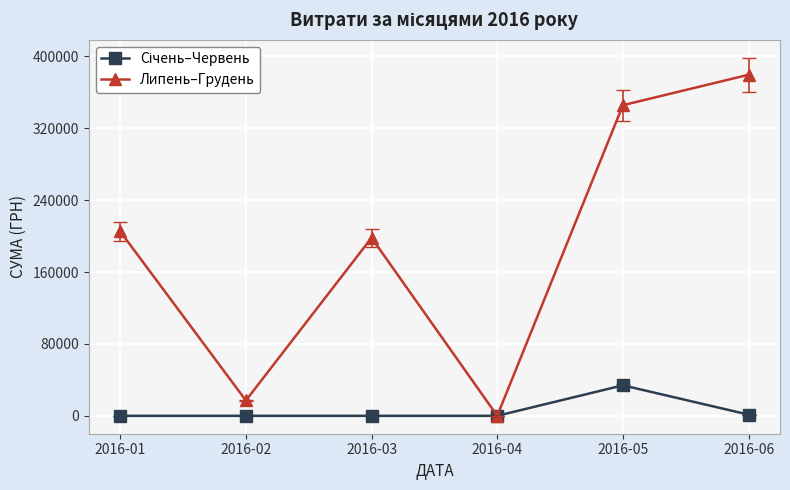

What is the value of the Липень–Грудень point at the 3rd from the left?

198135.5